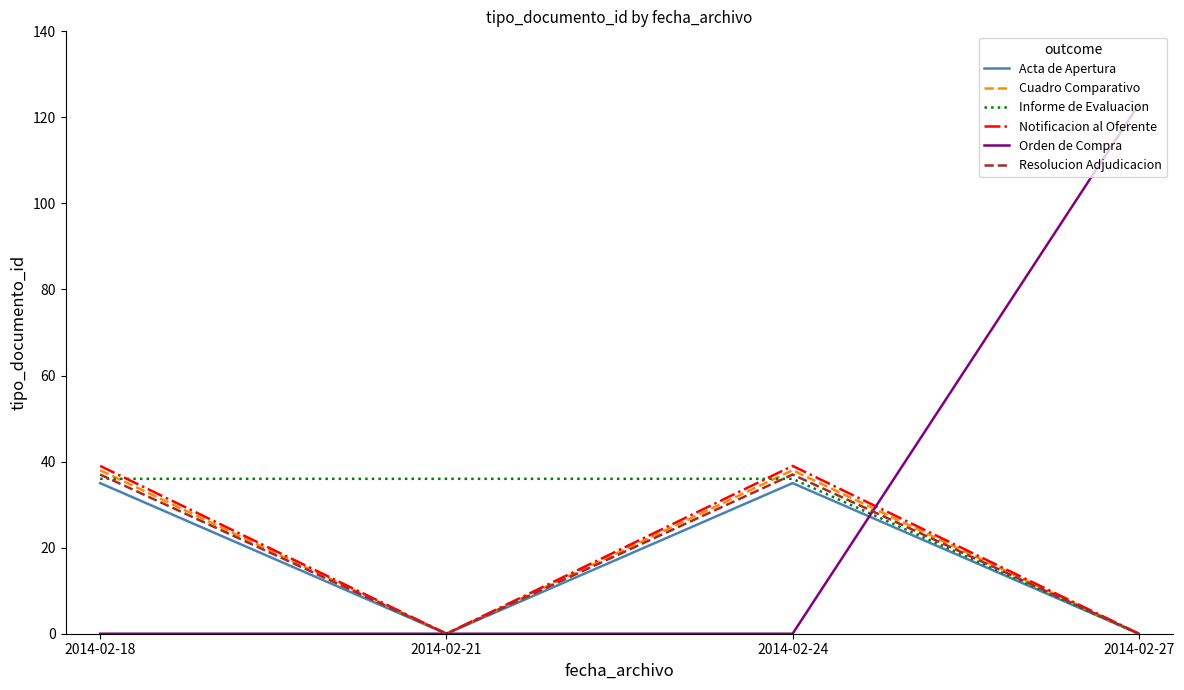

How many series are shown in this chart?

6